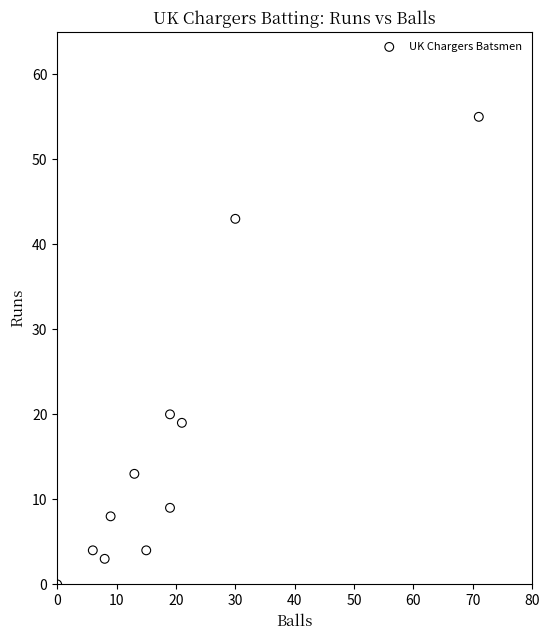

What Y value in the scatter plot is closest to 27?

20